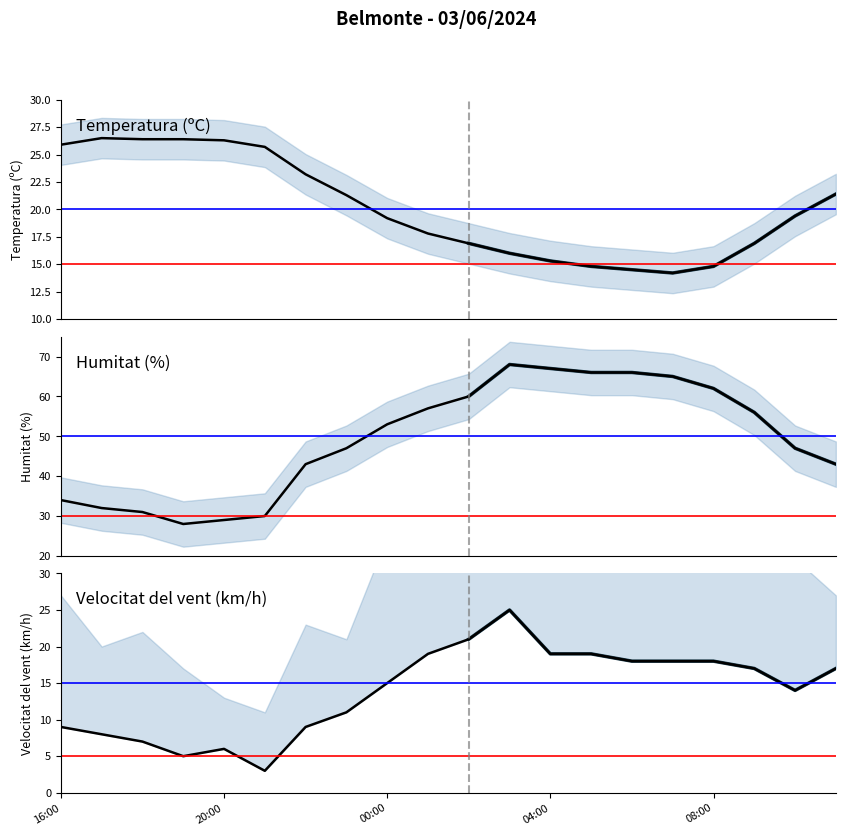

What is the difference between the Temperatura (ºC) values at 11:00 and 08:00?

6.6